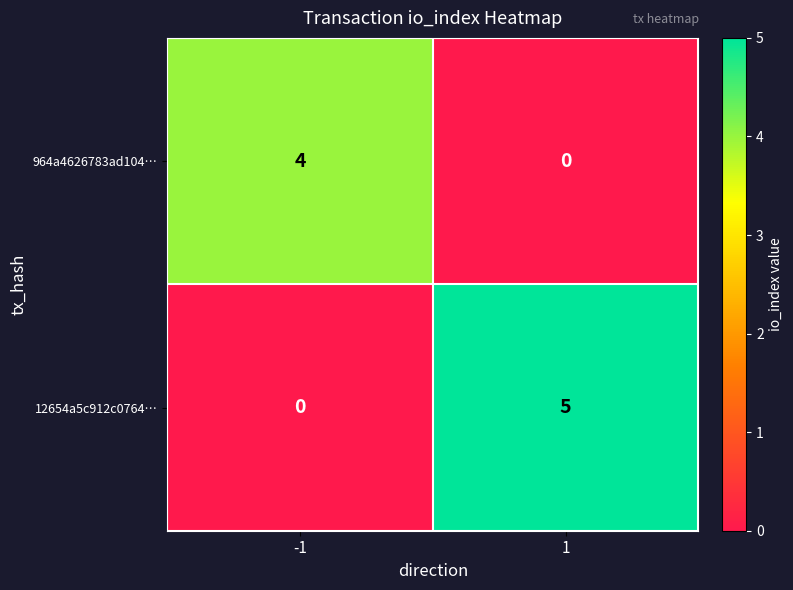

What is the maximum value shown in the chart?

5